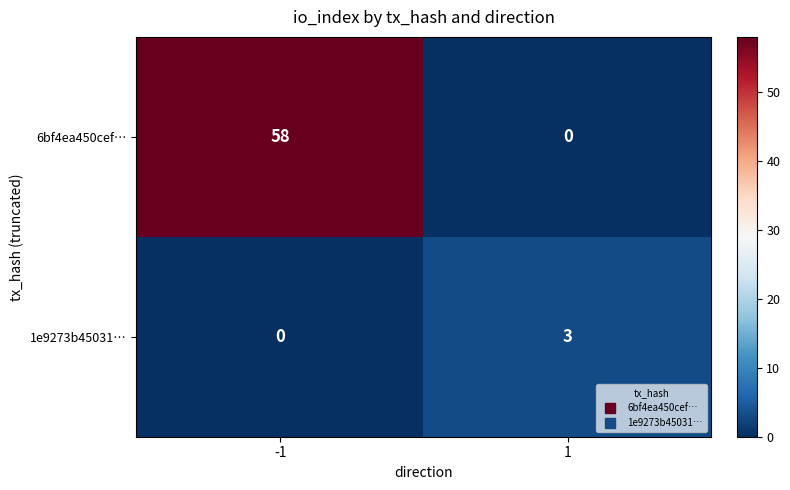

List the series in order of their peak value, highest first.

6bf4ea450cef…, 1e9273b45031…